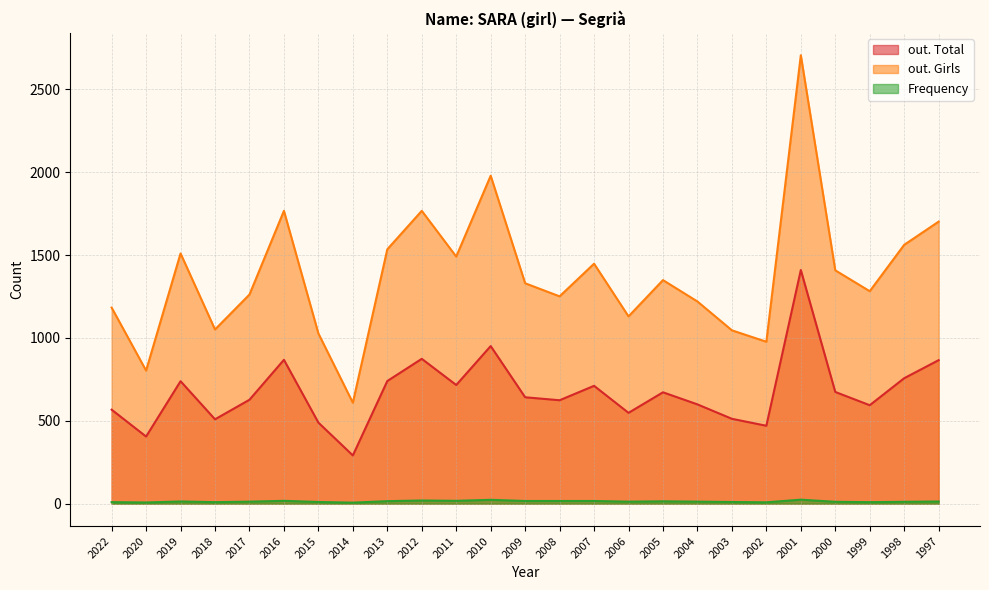

At which label is Frequency closest to 15?

2013